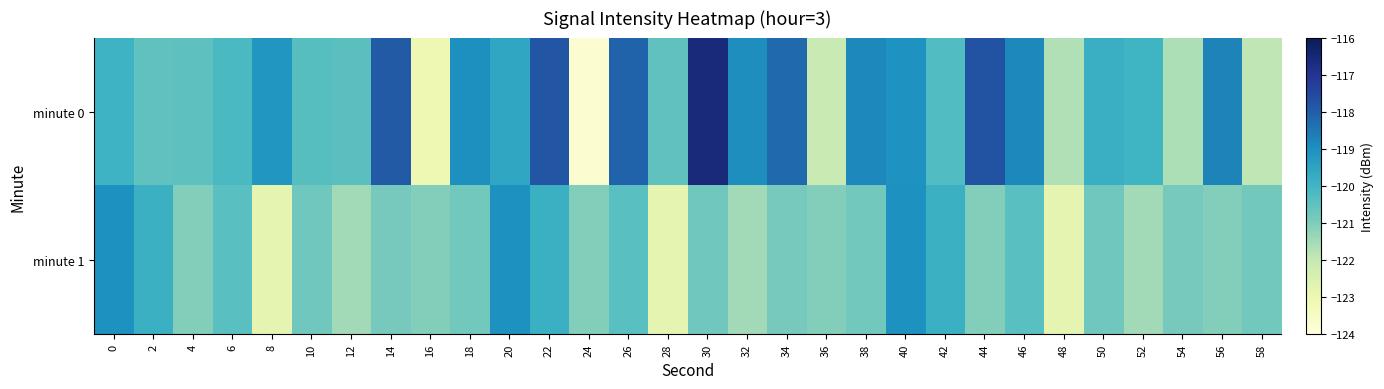

List the series in order of their peak value, lowest first.

minute 1, minute 0